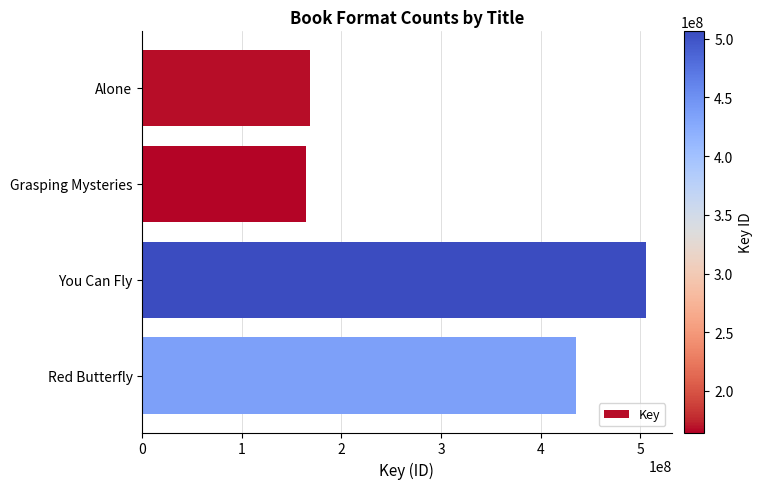

What is the difference between the maximum and minimum values?

341571157